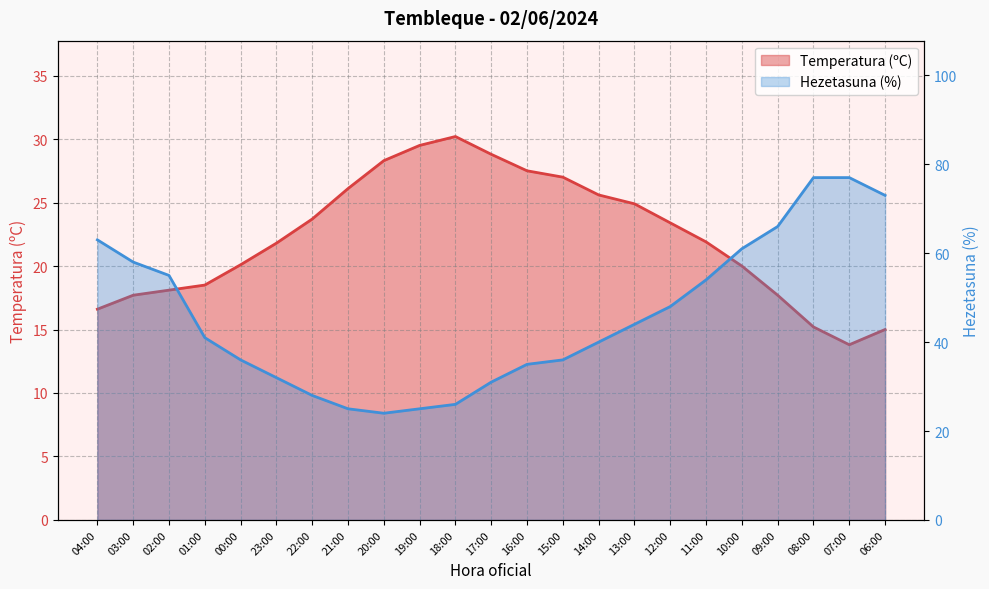

What are all the series names shown in the legend?

Temperatura (ºC), Hezetasuna (%)